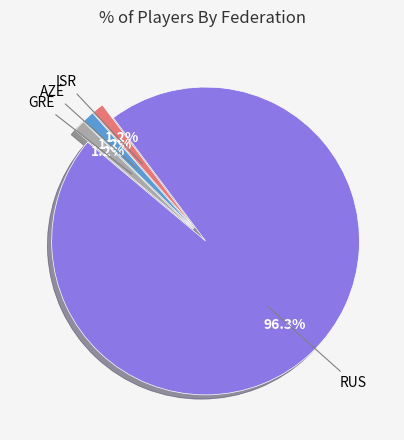

Is there any slice that represents more than half of the pie?

Yes